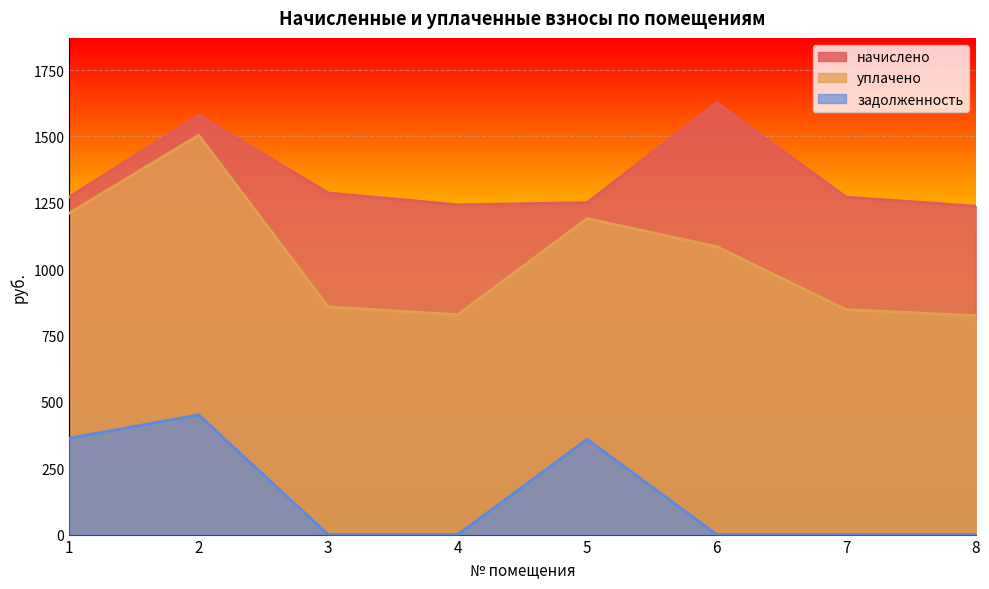

Reading left to right, what are all the values shown in this chart?

начислено: 1271.4	1580.1	1287.1	1242.6	1250.5	1627.1	1271.4	1237.4
уплачено: 1210.6	1504.6	858.0	828.4	1190.7	1084.8	847.6	824.9
задолженность: 363.0	451.2	0.0	0.0	359.3	0.0	0.0	0.0